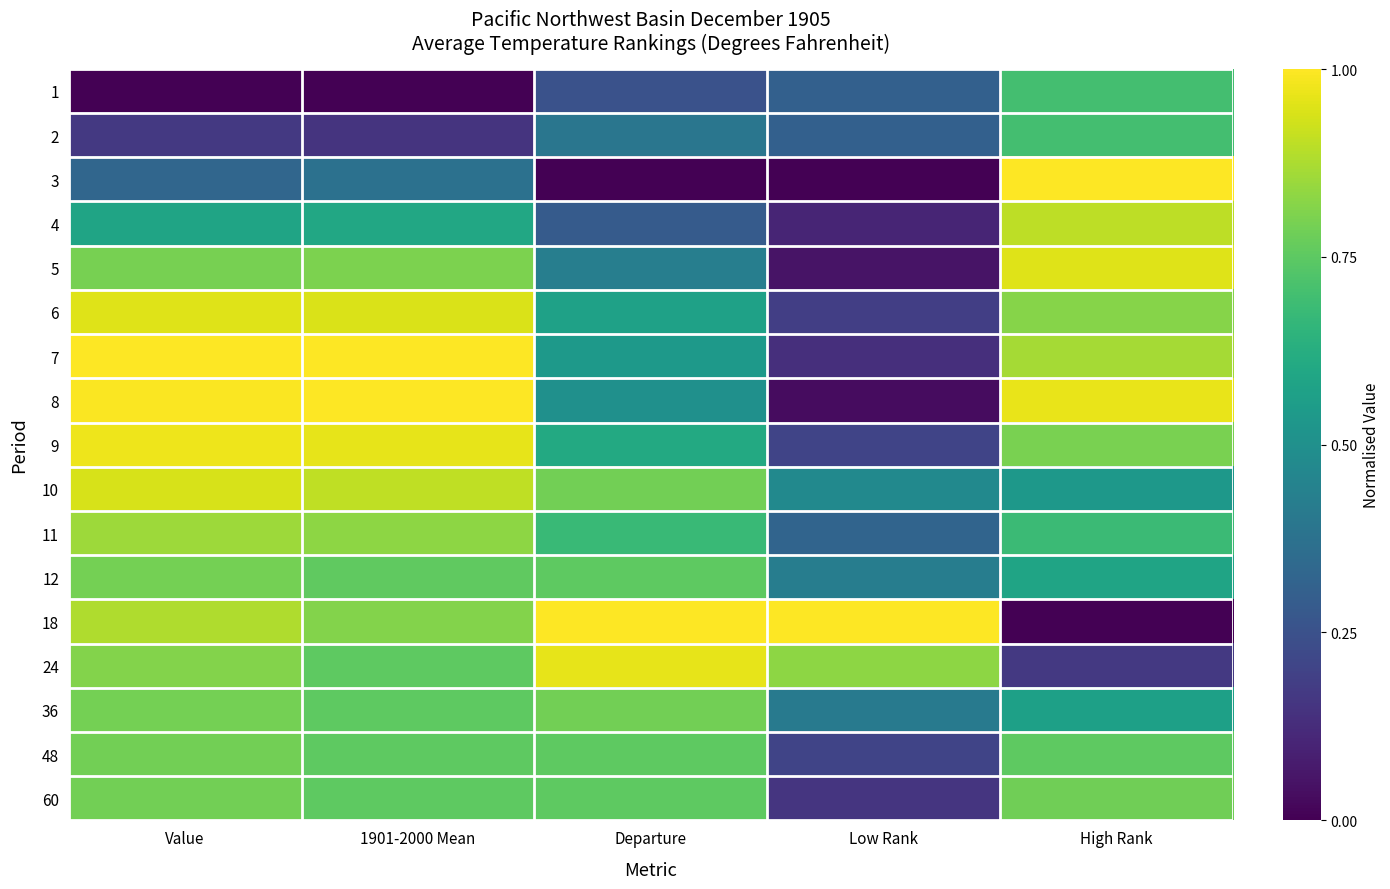

What is the total value across all series at 1901-2000 Mean?

12.1